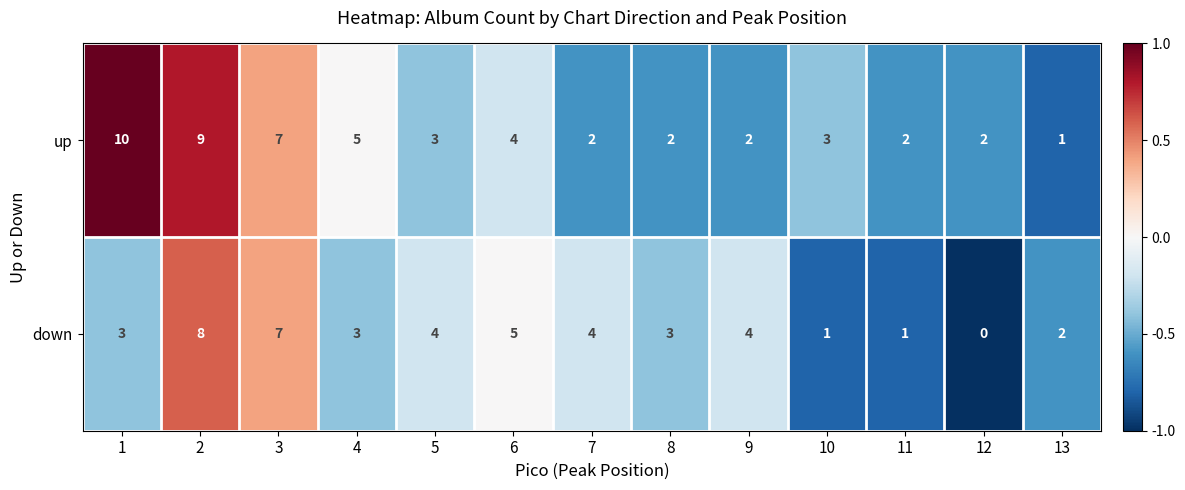

What is the average value of the up series?

4